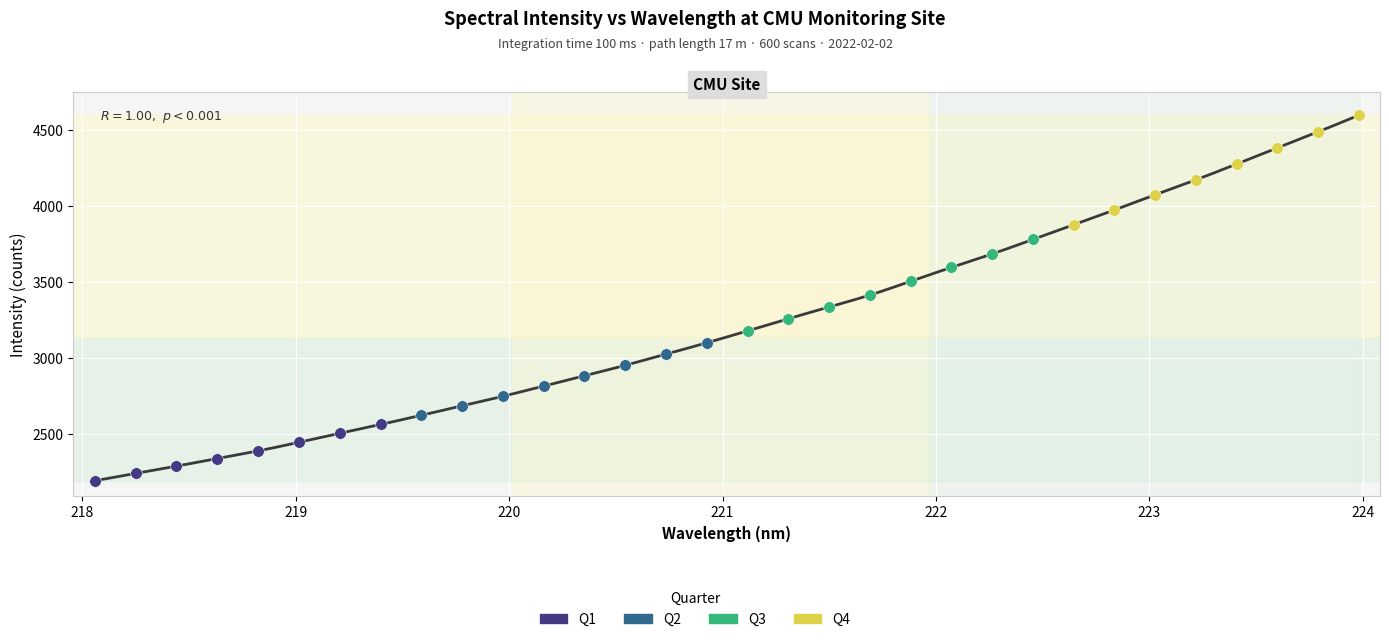

Which series has the widest spread of Y values?

Q4